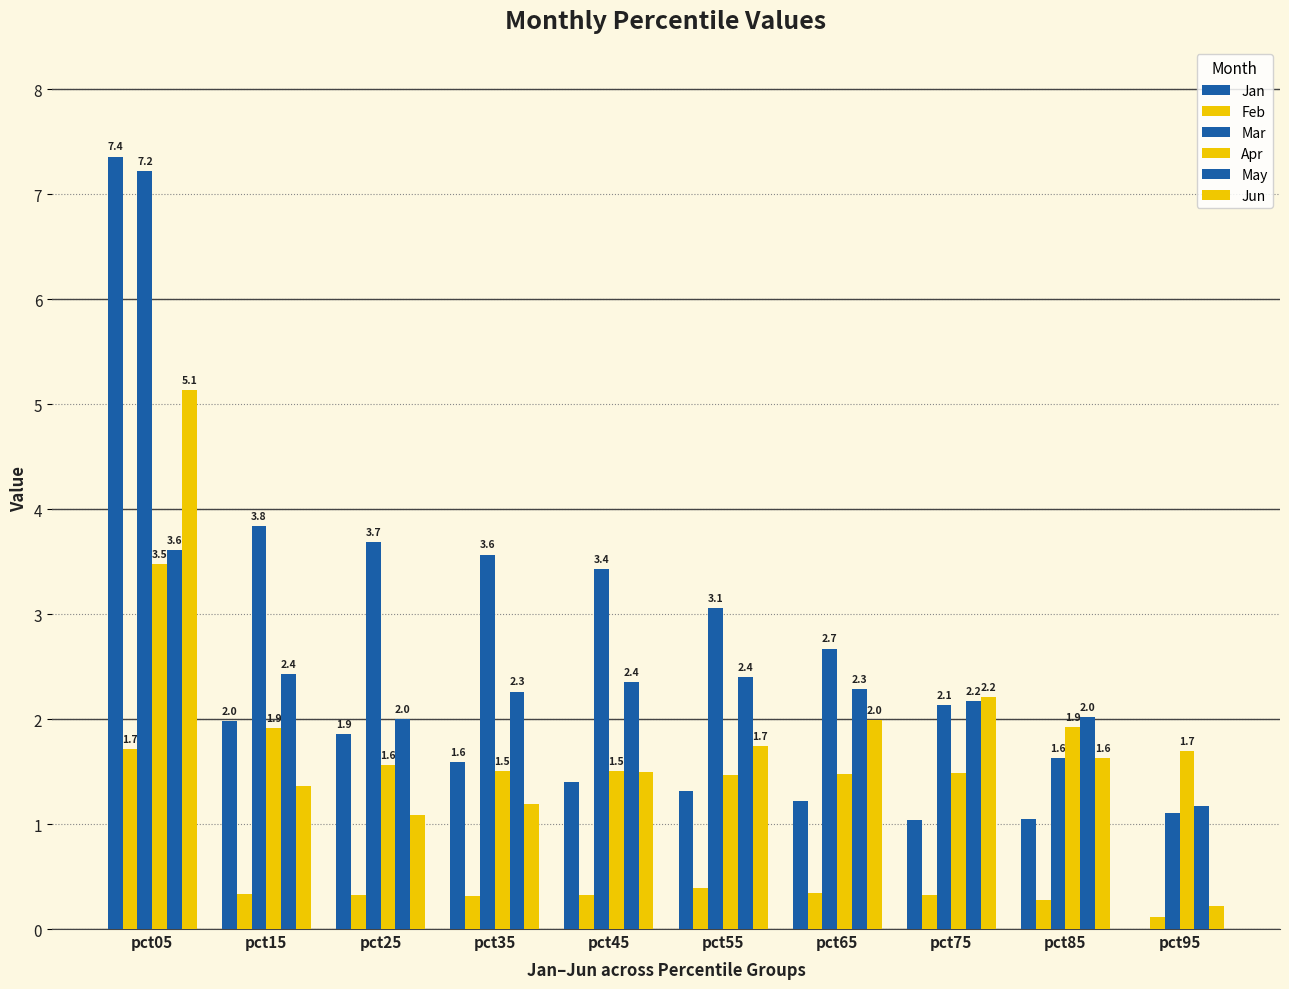

How many groups of bars are there?

10